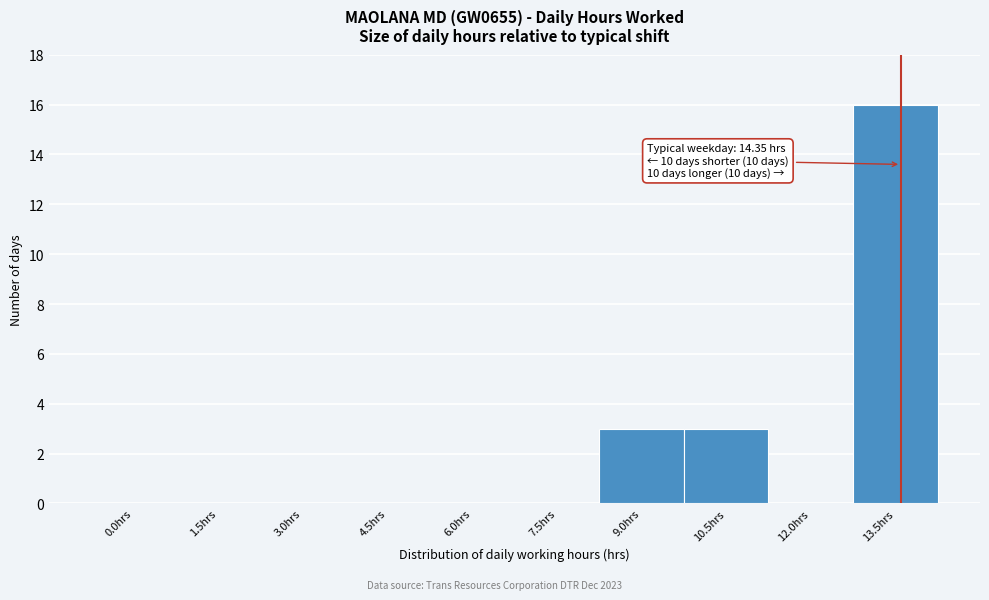

Reading left to right, extract all data points from this chart.

0.0hrs=0	1.5hrs=0	3.0hrs=0	4.5hrs=0	6.0hrs=0	7.5hrs=0	9.0hrs=3	10.5hrs=3	12.0hrs=0	13.5hrs=16